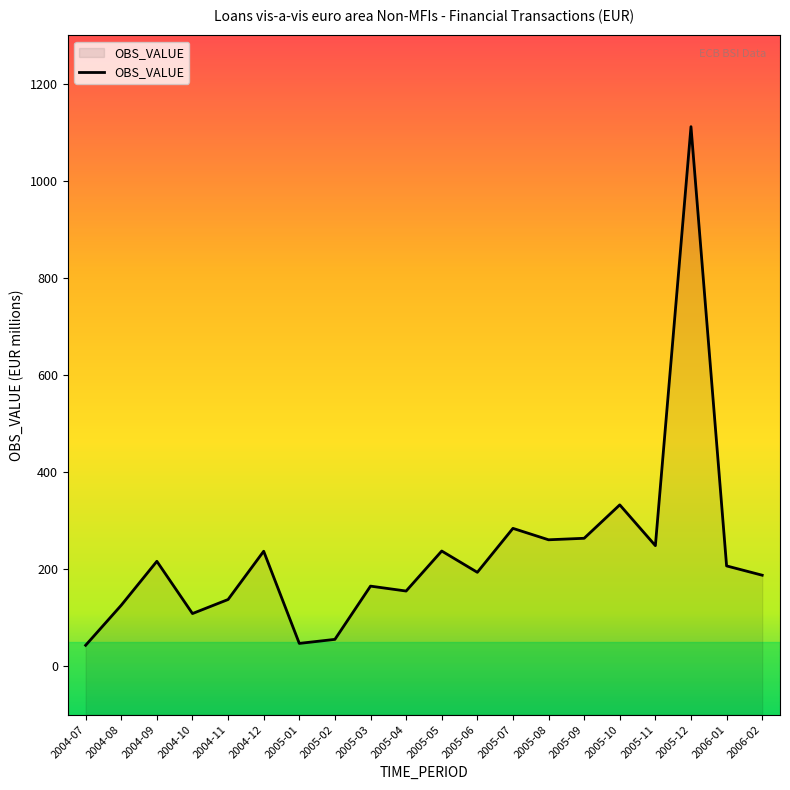

How many interior local valleys (lower than both neighbors) does the data have?

6